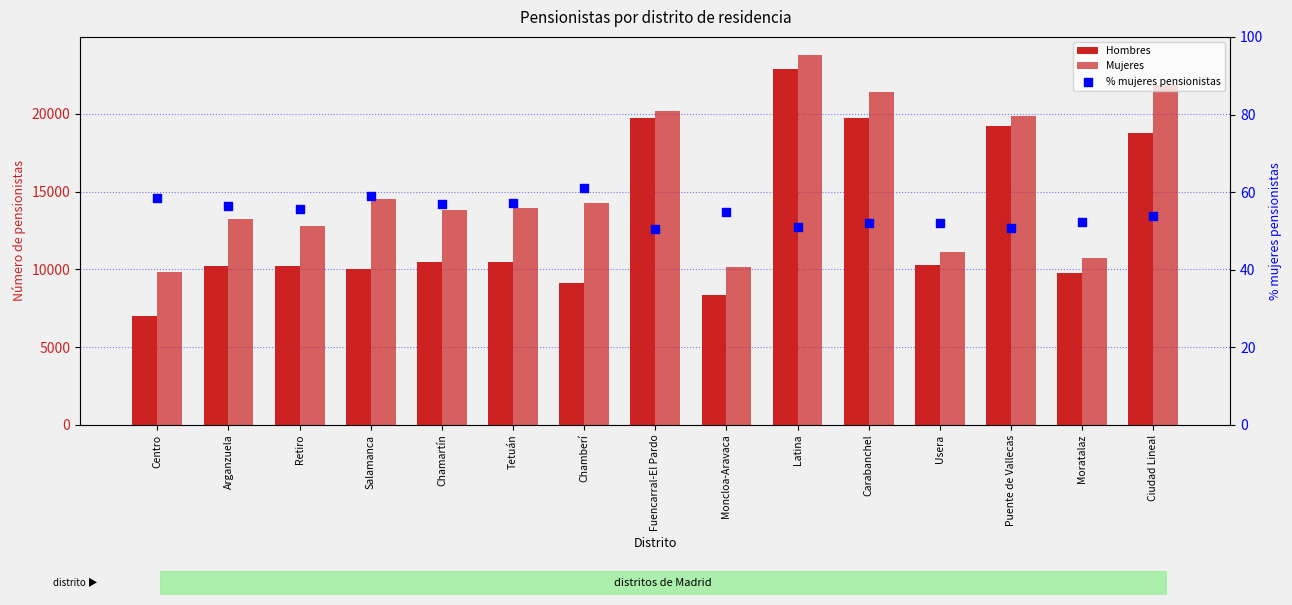

What is the total value across all series at Chamartín?

24327.9